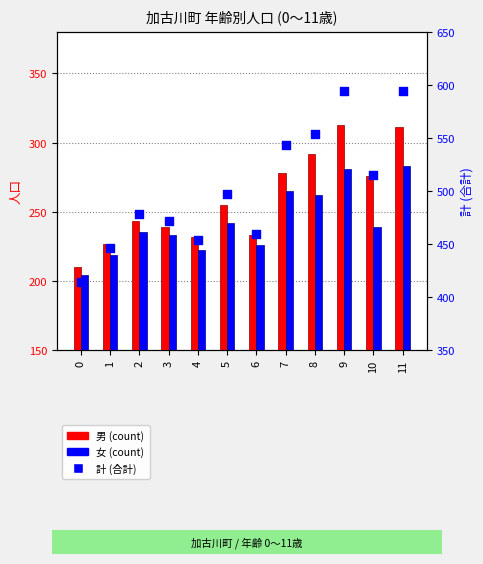

Which series reaches the minimum Y coordinate?

女